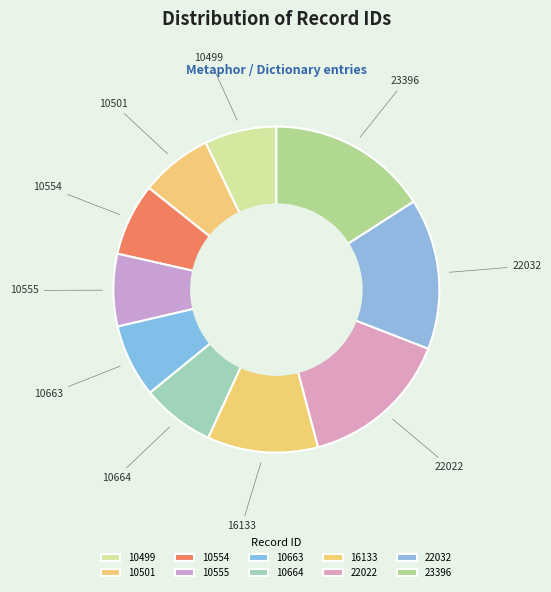

Does any single category account for the majority?

No